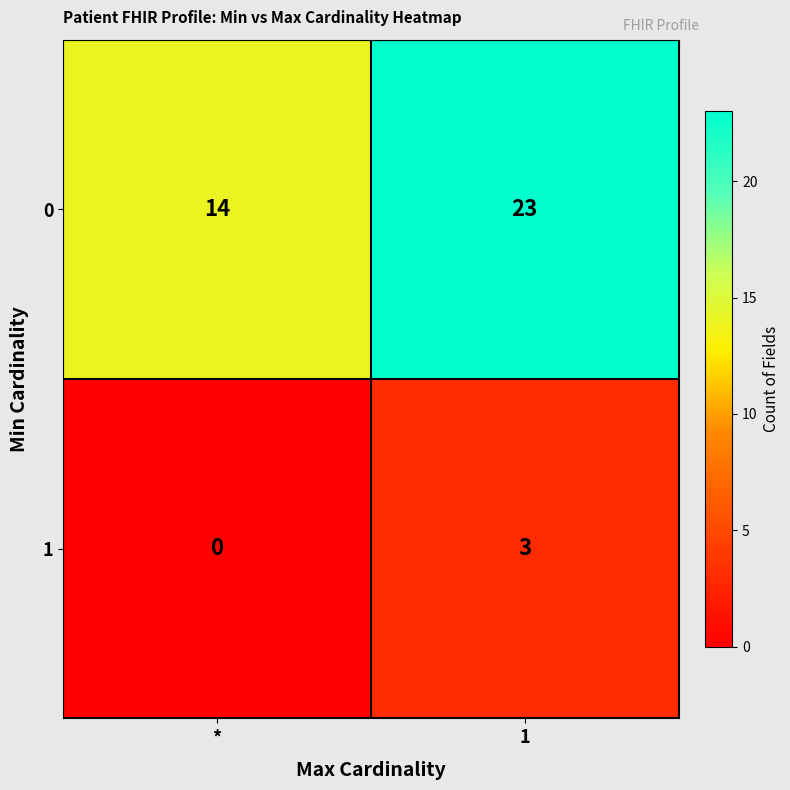

Reading left to right, list all the values displayed in this chart.

0: *=14	1=23
1: *=0	1=3